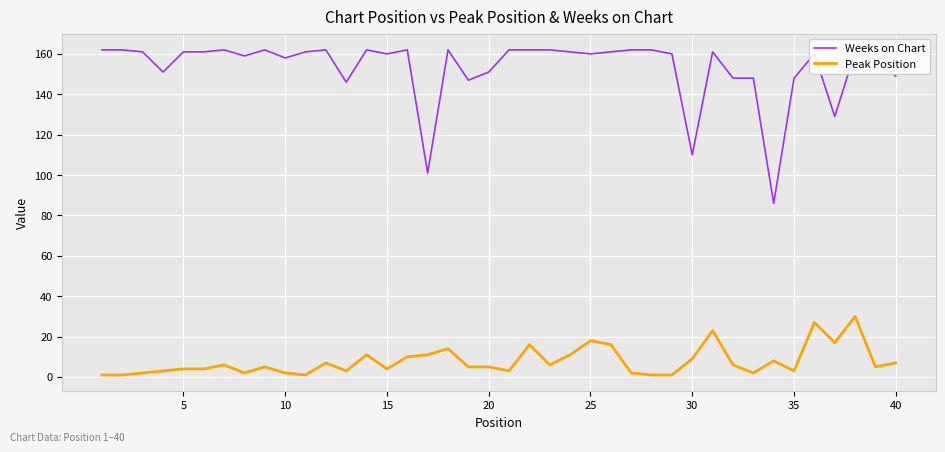

Which series has the largest range (max minus min)?

Weeks on Chart